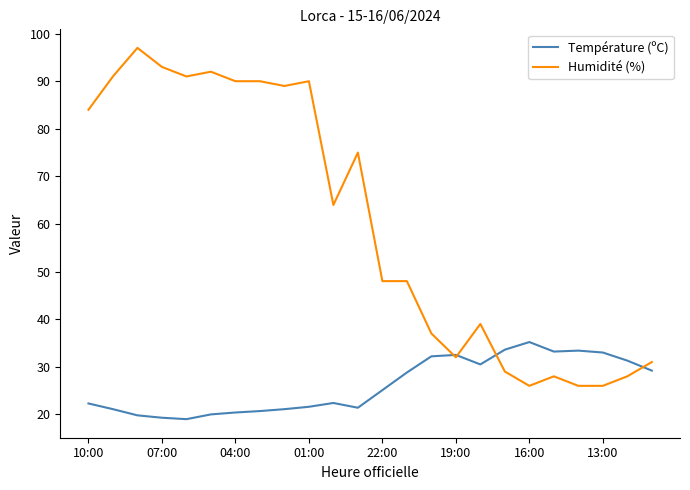

Which series has the largest total across all categories?

Humidité (%)